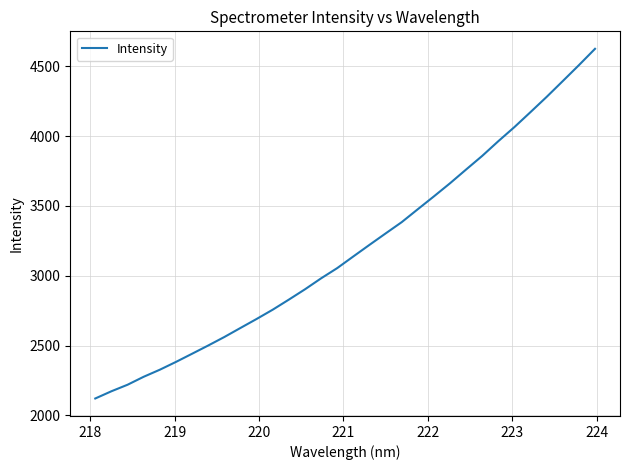

What is the difference between the maximum and minimum values?

2503.4